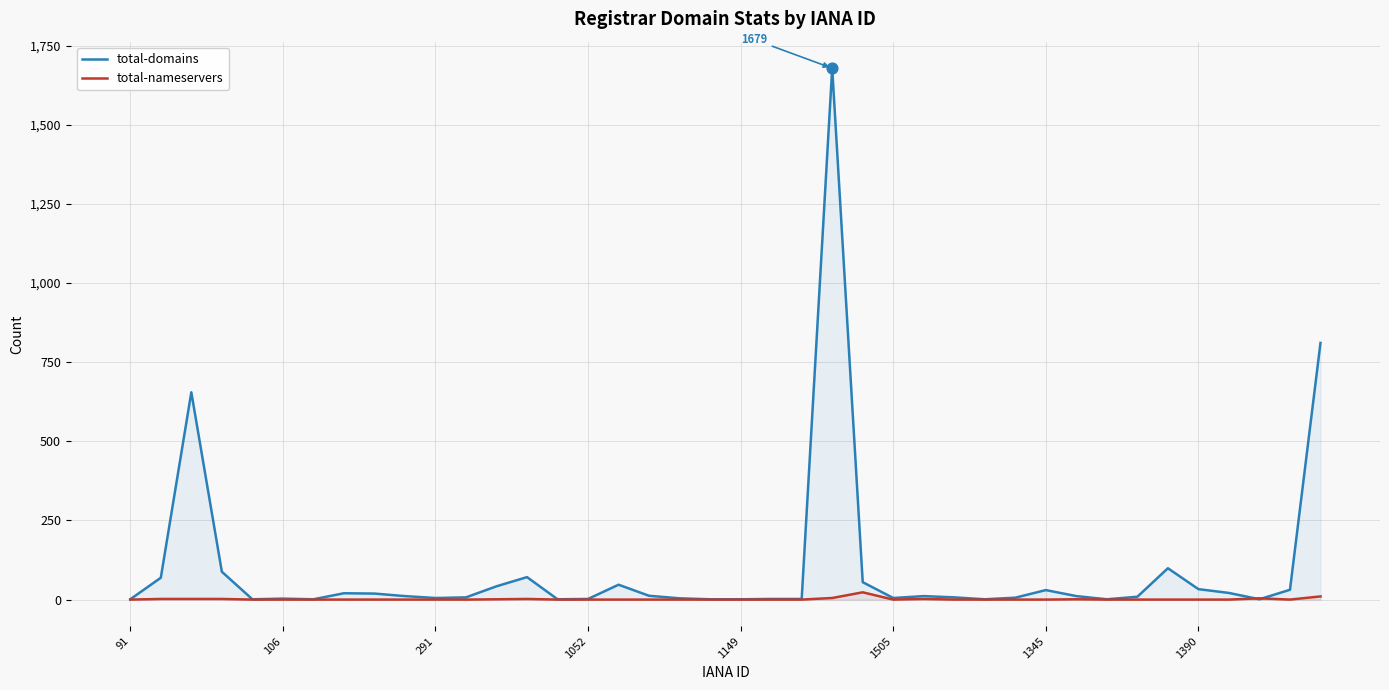

Which series has the largest total across all categories?

total-domains